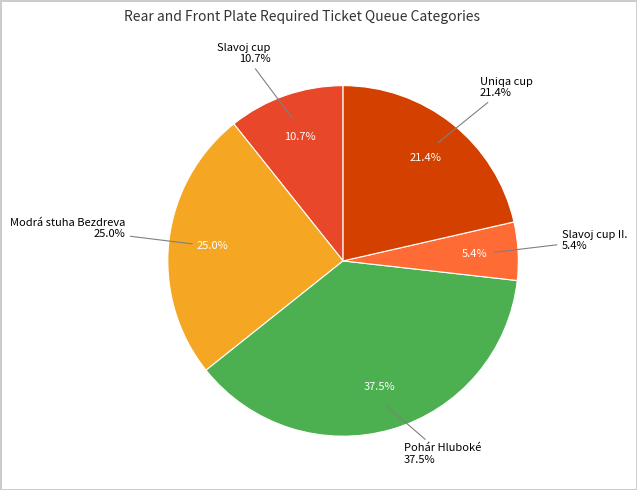

Rank the categories by value from highest to lowest.

Pohár Hluboké, Modrá stuha Bezdreva, Uniqa cup, Slavoj cup, Slavoj cup II.